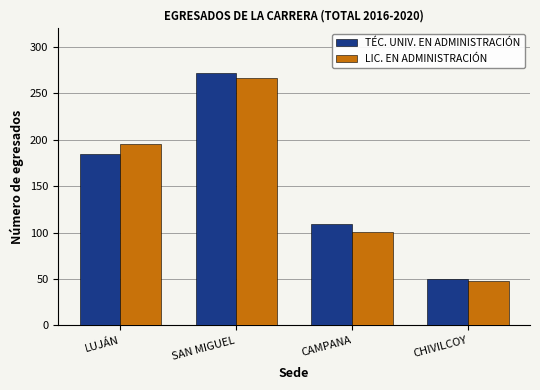

How many LIC. EN ADMINISTRACIÓN values are between 101 and 267?

3